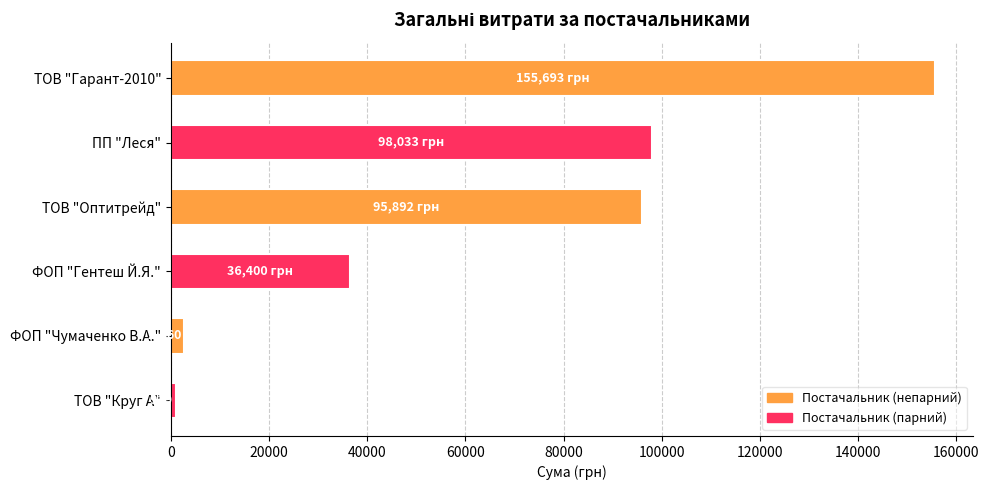

What is the difference between the second highest and minimum values?

97094.0